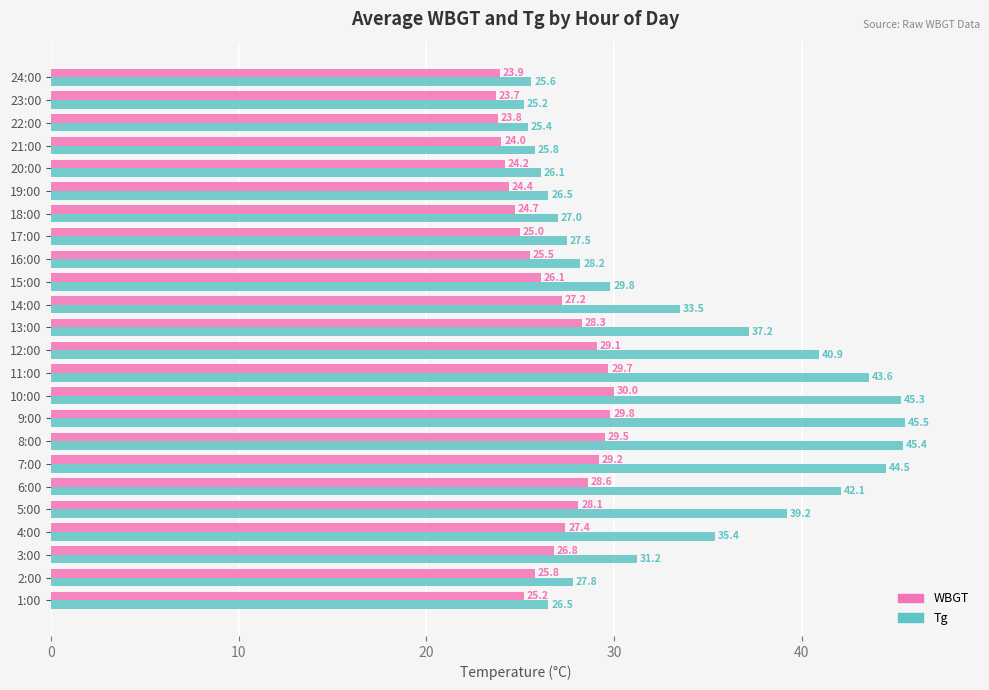

What is the maximum value for Tg?

45.5